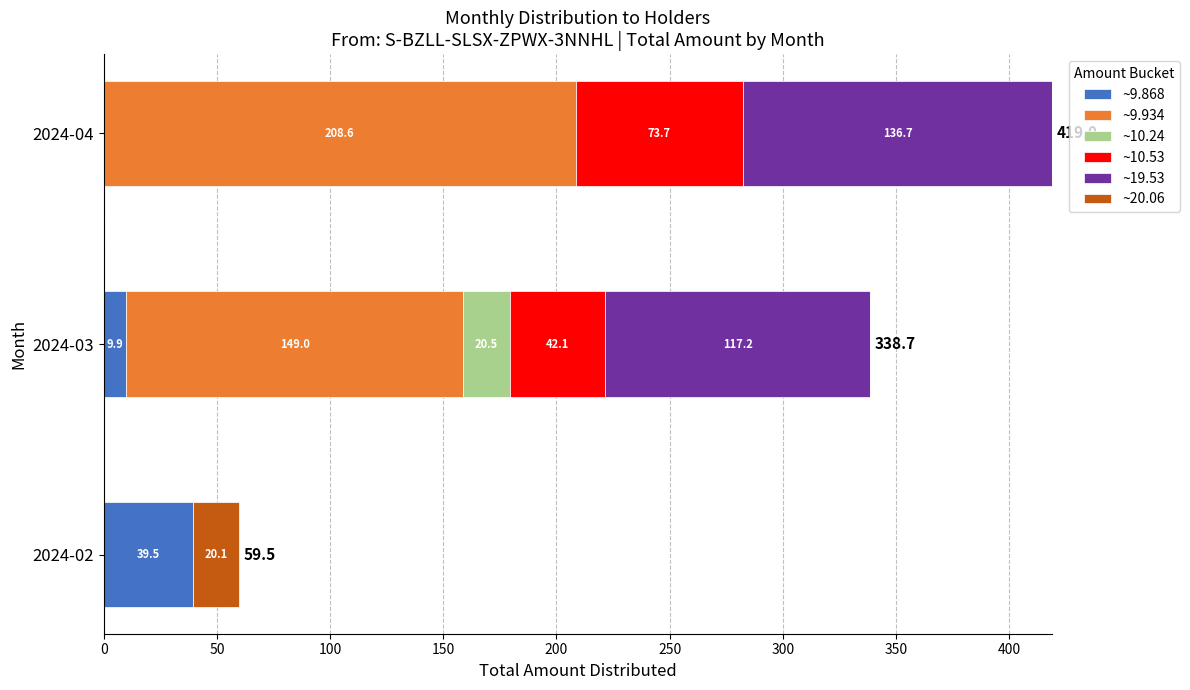

What is the highest value of the ~9.868 series?

39.5